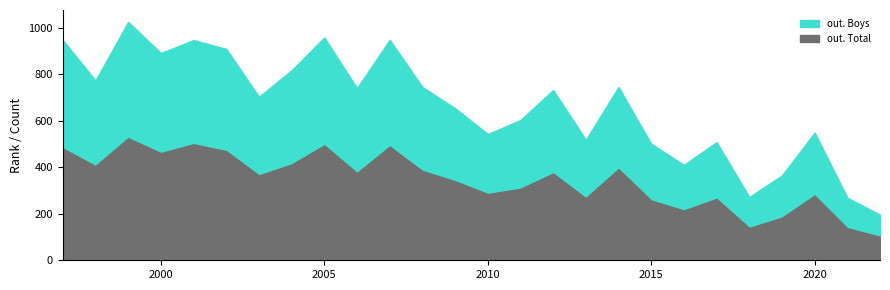

How many categories are shown in the chart?

26